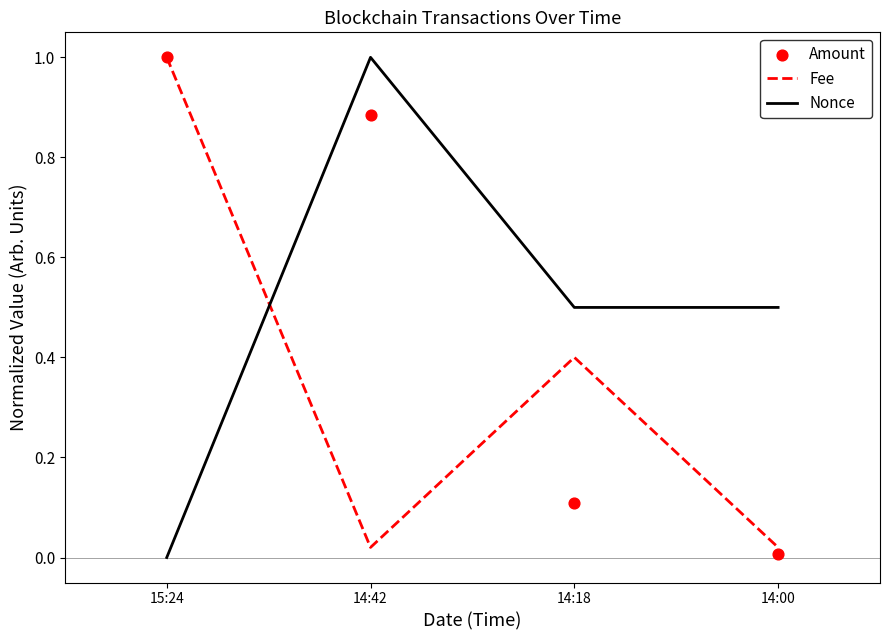

Which series contains the highest Y value?

Fee